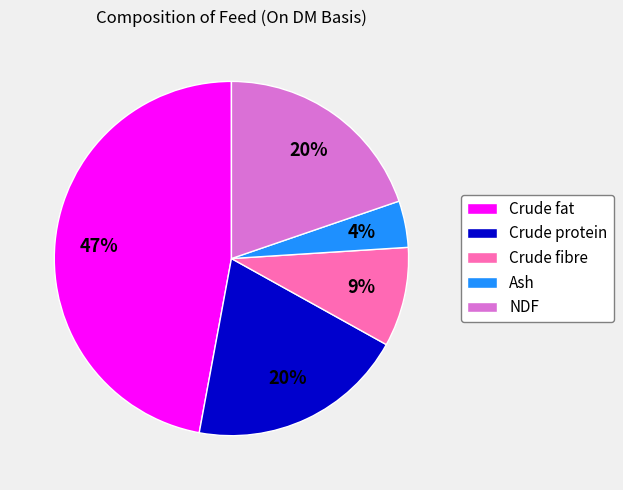

What is the ratio of the value at Crude fat to the value at NDF?

2.4